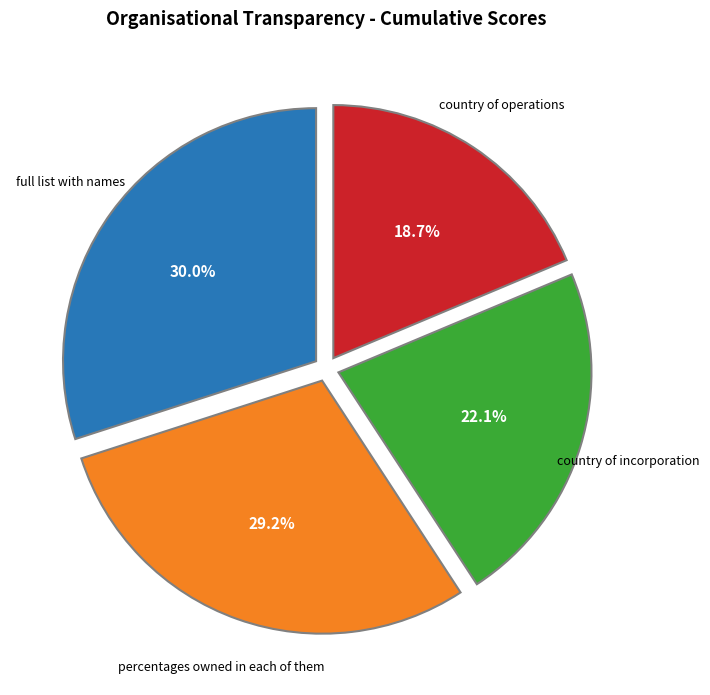

To the nearest percent, what is the average slice percentage?

25%